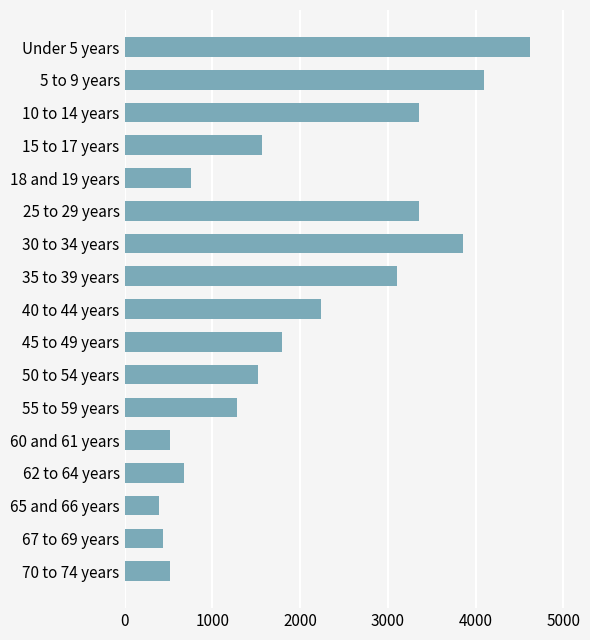

What is the smallest value displayed?

388